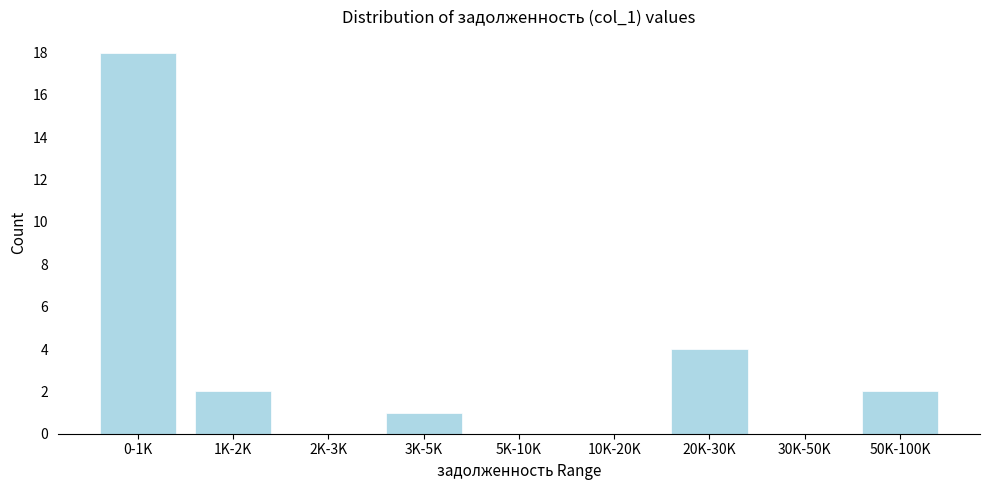

Reading left to right, list all the values displayed in this chart.

0-1K=18	1K-2K=2	2K-3K=0	3K-5K=1	5K-10K=0	10K-20K=0	20K-30K=4	30K-50K=0	50K-100K=2